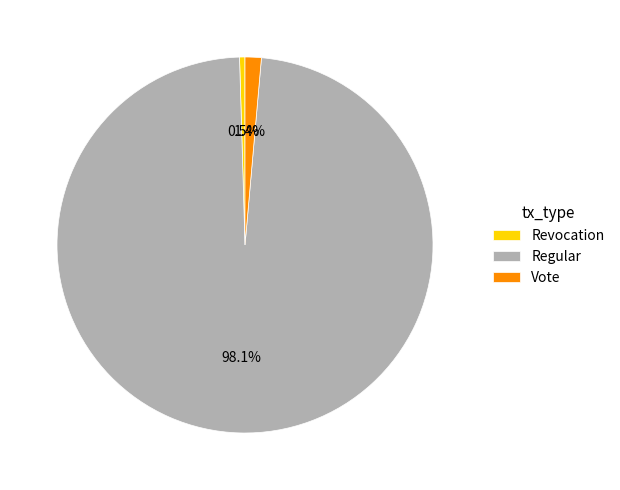

Which slice is the smallest?

Revocation